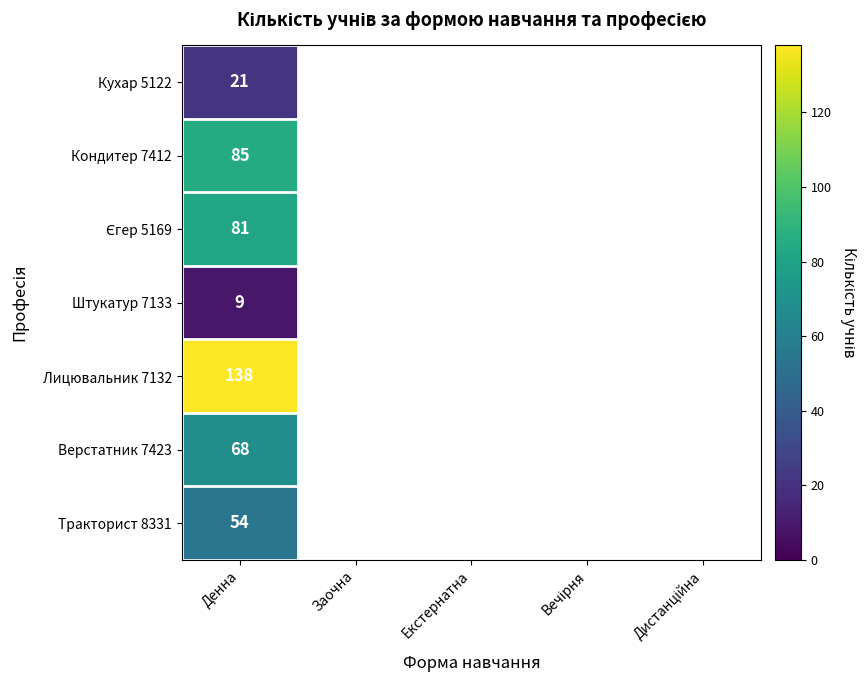

True or false: Тракторист 8331 has a value of 79 at Денна.

False